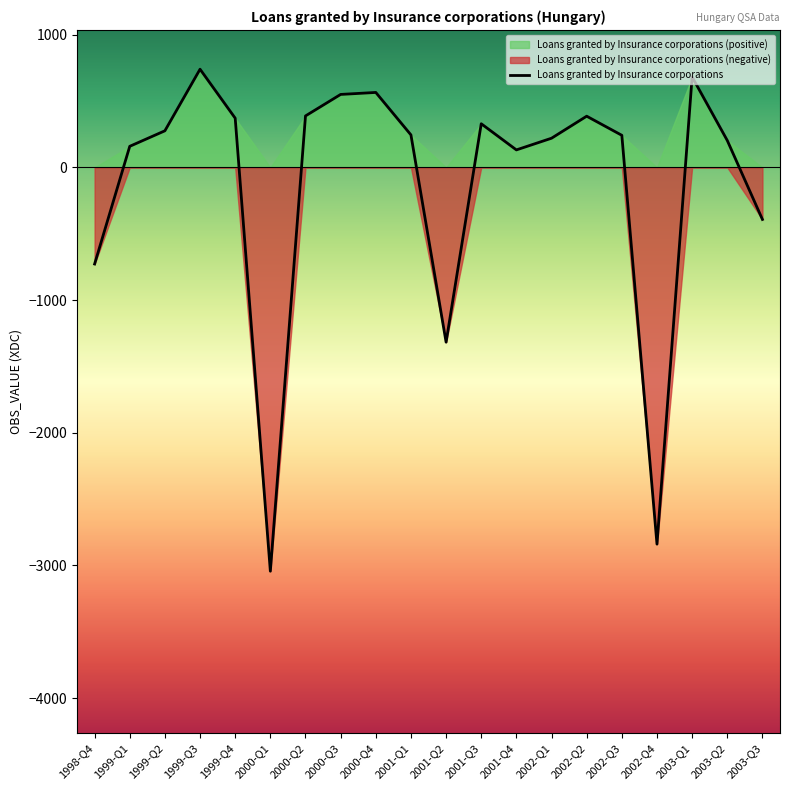

Reading right to left, list all the values displayed in this chart.

2003-Q3=-392	2003-Q2=203	2003-Q1=682	2002-Q4=-2839	2002-Q3=242	2002-Q2=386	2002-Q1=220	2001-Q4=132	2001-Q3=329	2001-Q2=-1317	2001-Q1=245	2000-Q4=565	2000-Q3=550	2000-Q2=388	2000-Q1=-3043	1999-Q4=371	1999-Q3=740	1999-Q2=276	1999-Q1=159	1998-Q4=-728